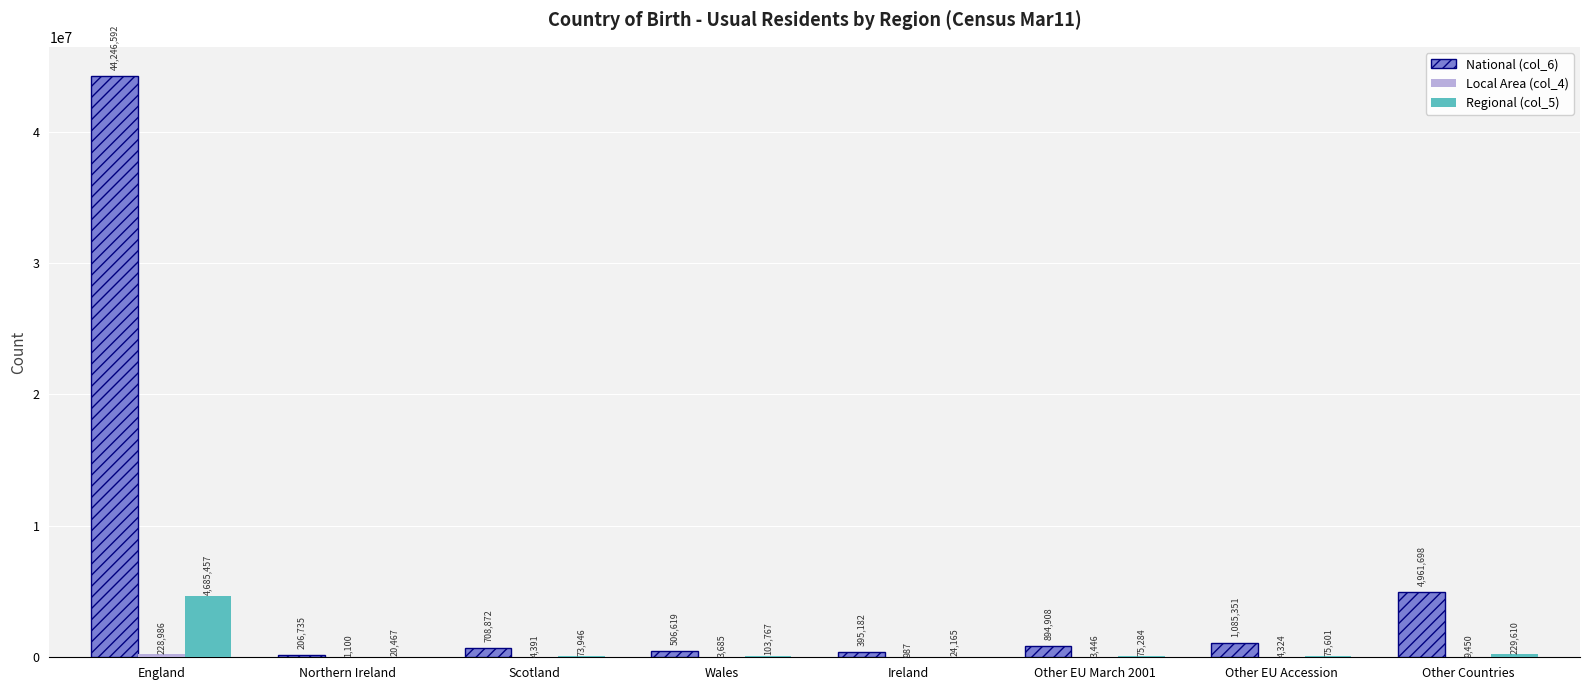

Which series has the largest total across all categories?

National (col_6)